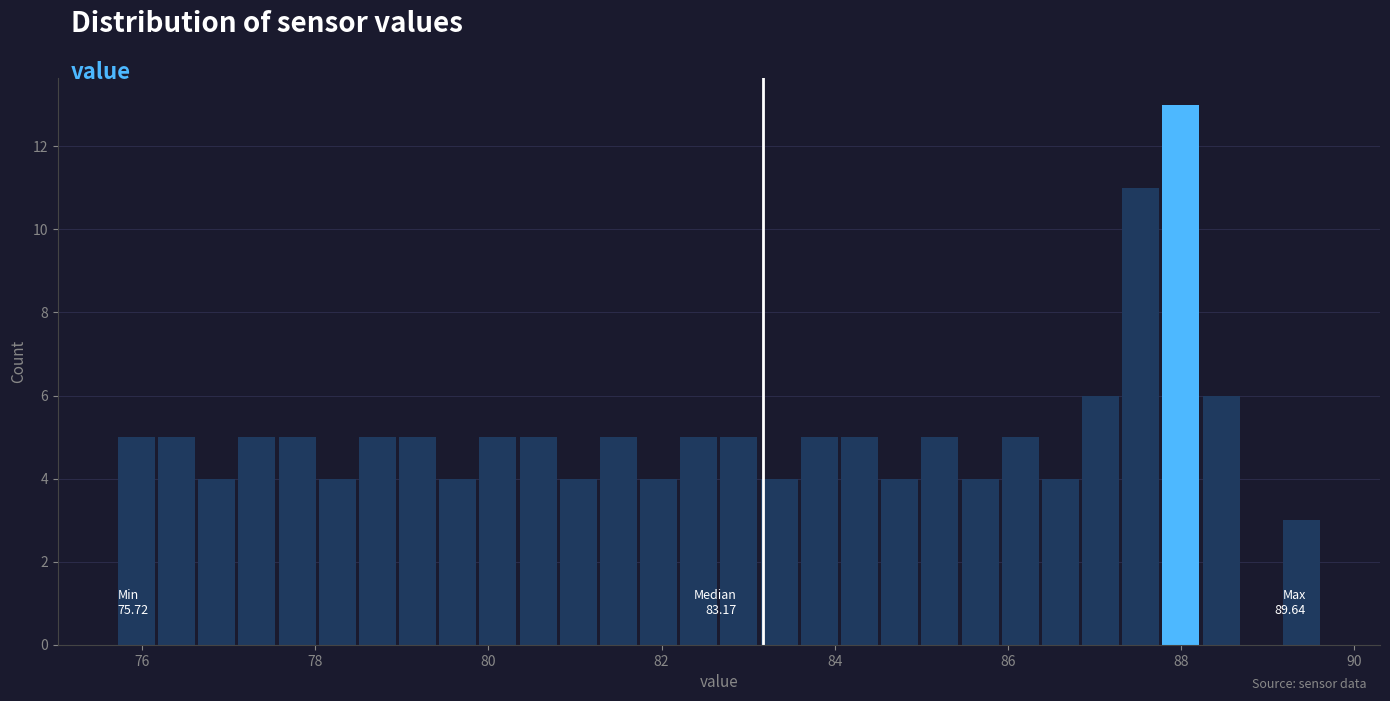

Read against the x-axis, roughly where is the centre of the tallest bar?

88.0